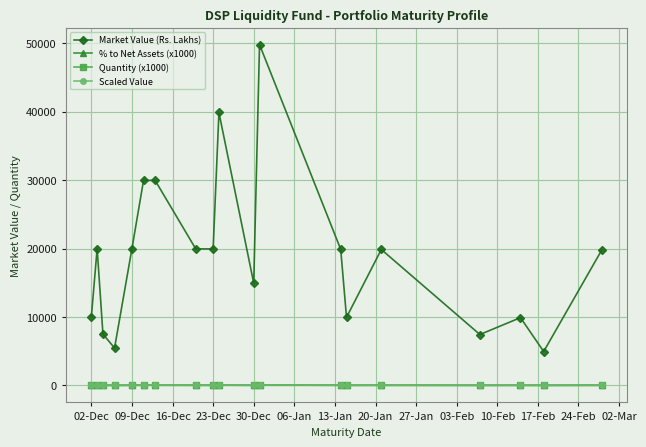

True or false: Market Value (Rs. Lakhs) and % to Net Assets (x1000) cross at least once.

False